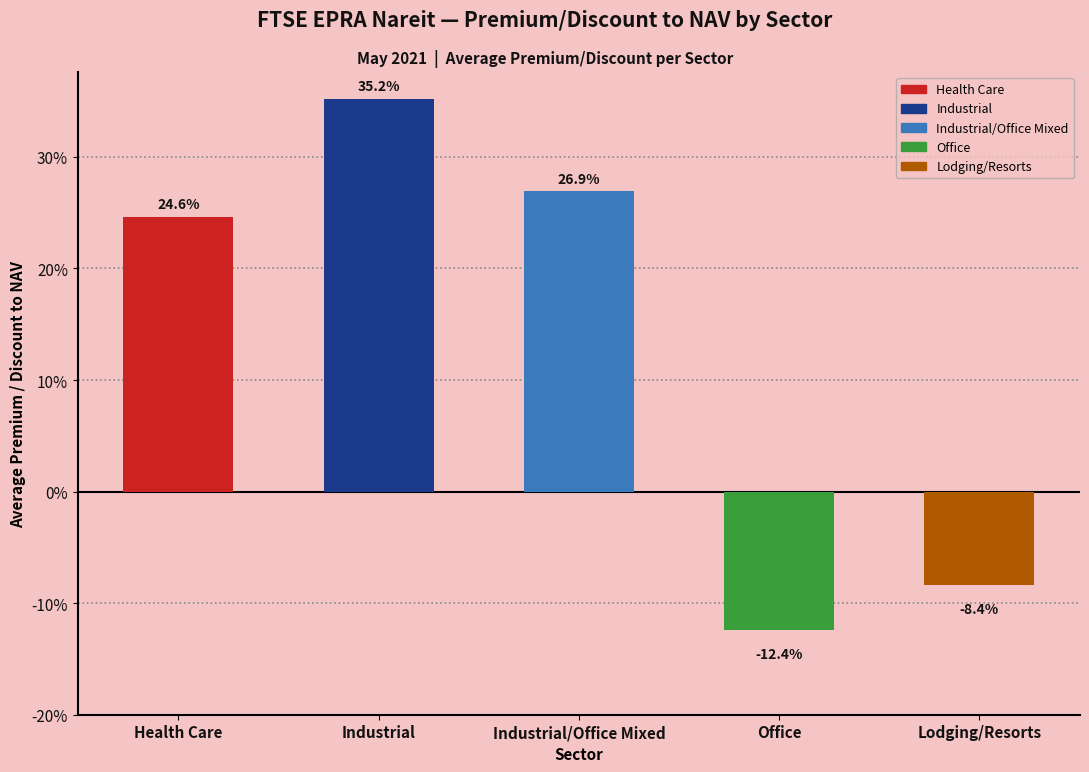

Are the bars horizontal?

No